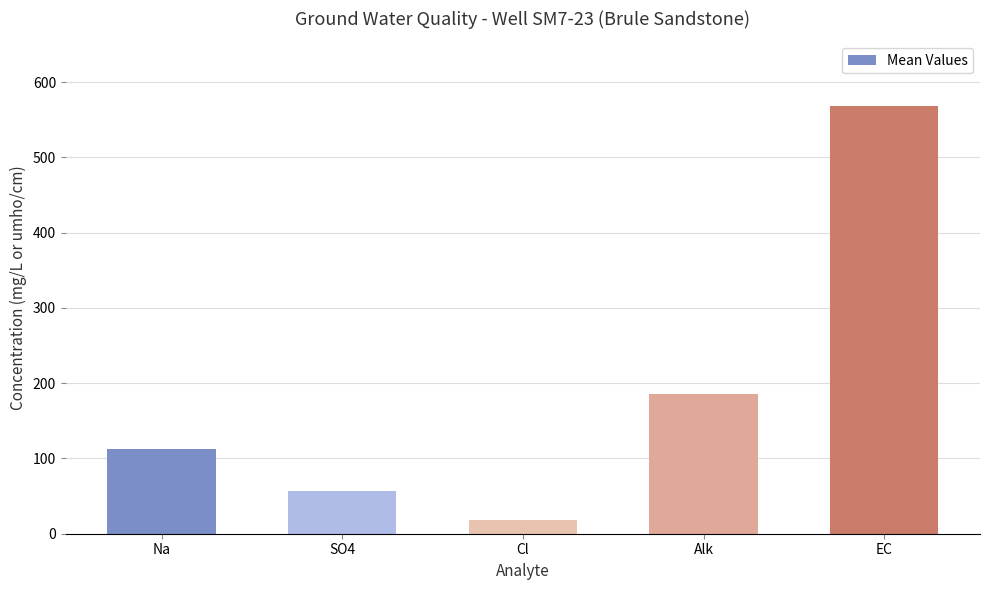

What is the average value?

188.4